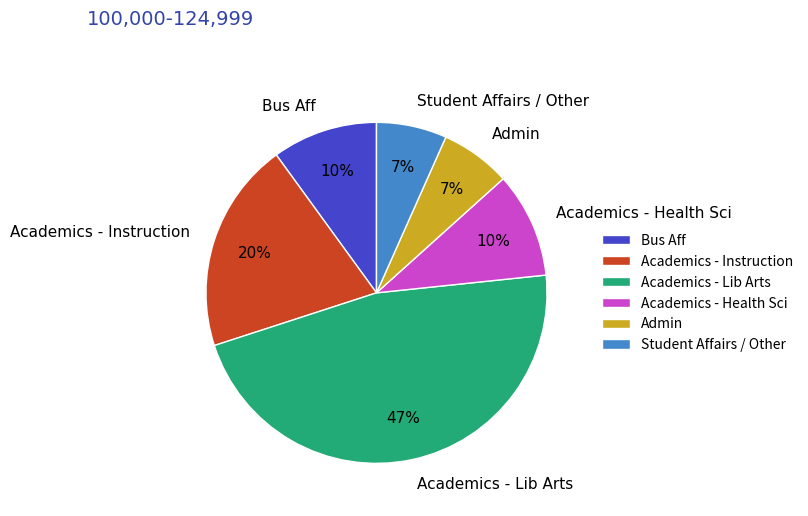

Between Bus Aff and Admin, which is larger?

Bus Aff